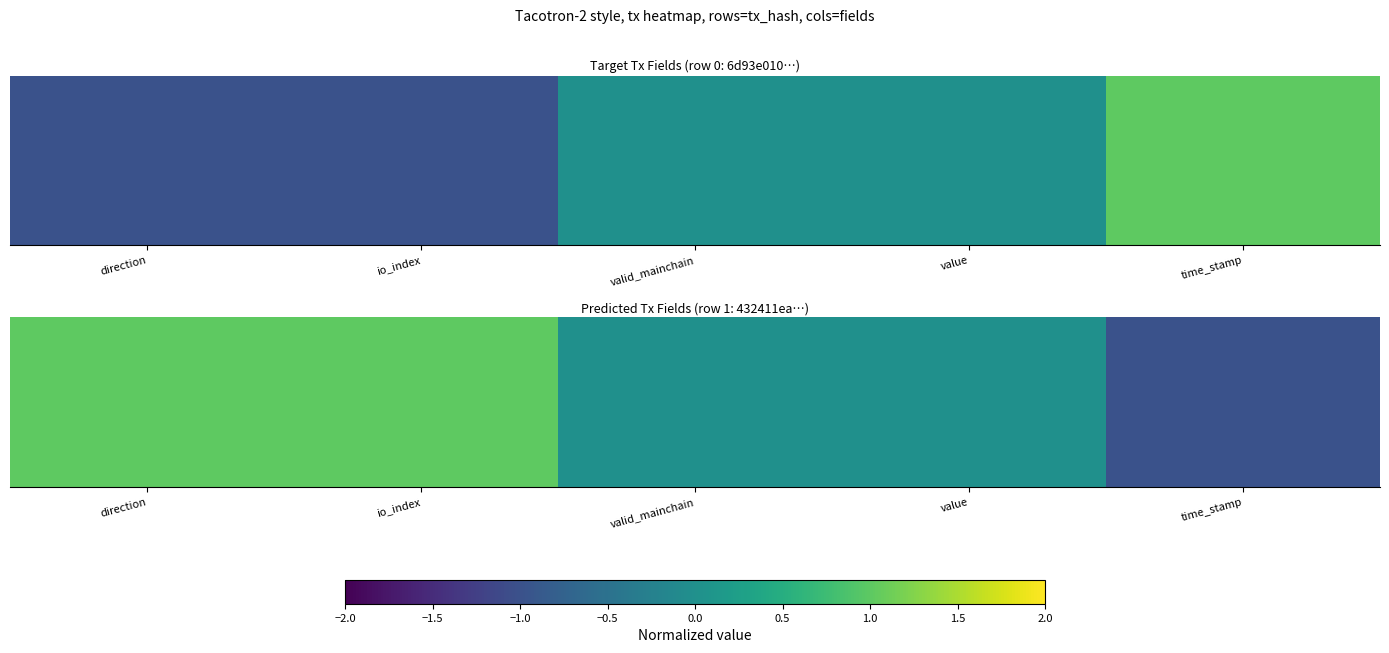

Reading left to right, transcribe all the data shown in this chart.

direction=1	io_index=1	valid_mainchain=0	value=0	time_stamp=-1